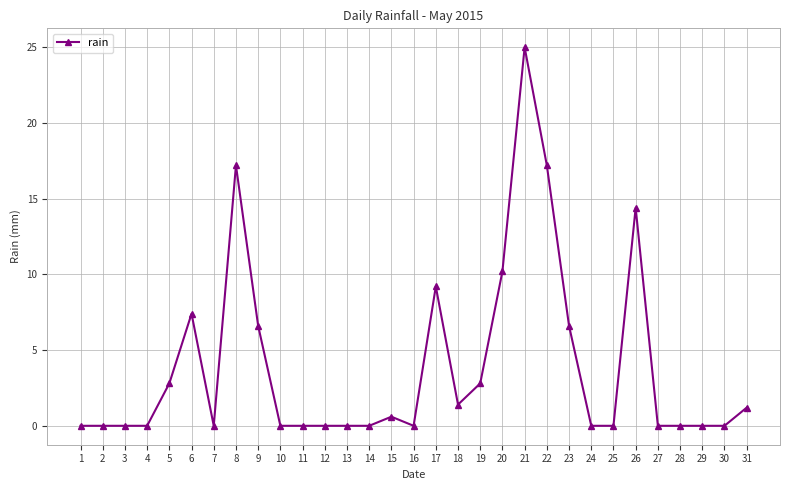

Approximately how many times larger is the value at 6 compared to 22?

0.4